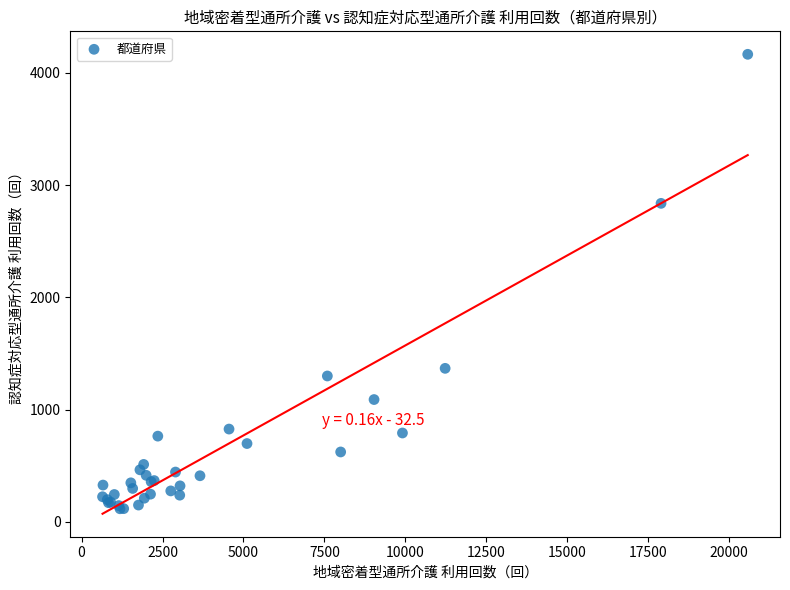

What Y value in the scatter plot is closest to 2140?

2837